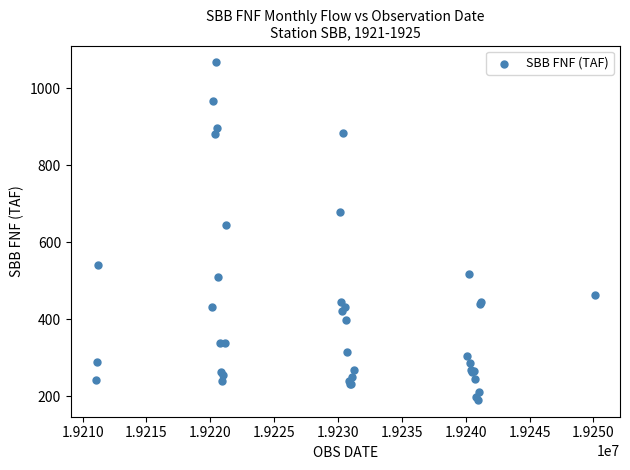

What Y value in the scatter plot is closest to 629?

646